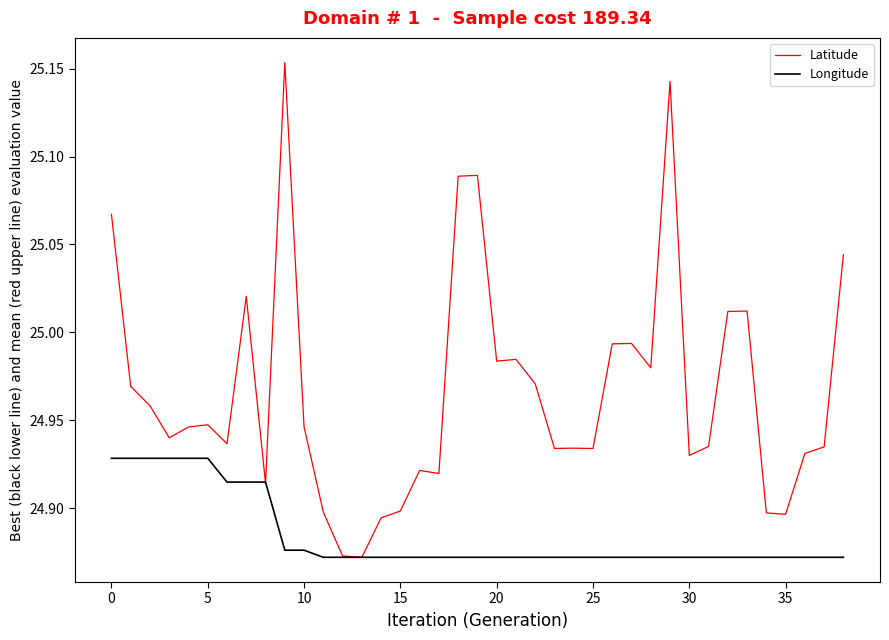

Which series has the largest total across all categories?

Latitude